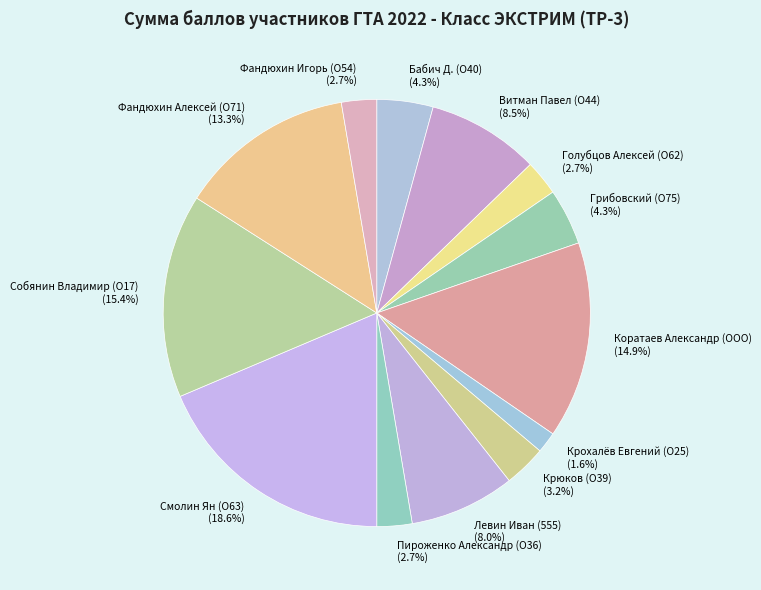

To the nearest percent, what is the combined percentage of Коратаев Александр (ООО) and Собянин Владимир (О17)?

30%